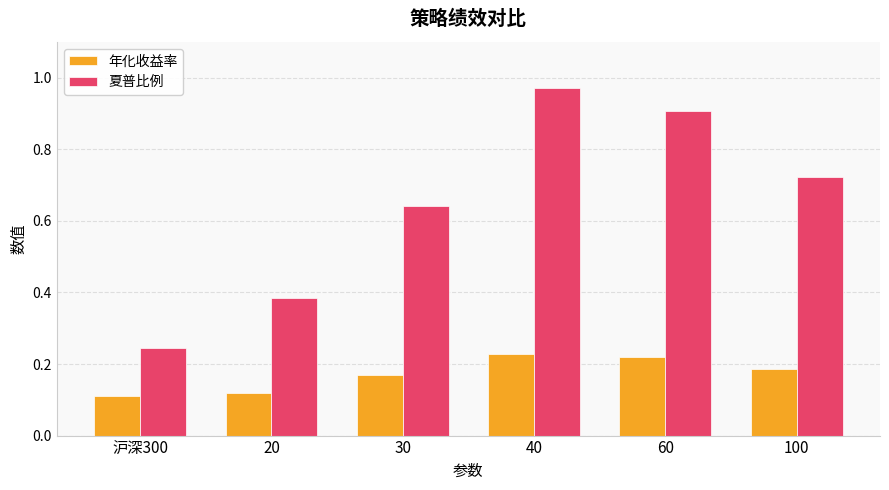

At which label does 夏普比例 reach its peak?

40